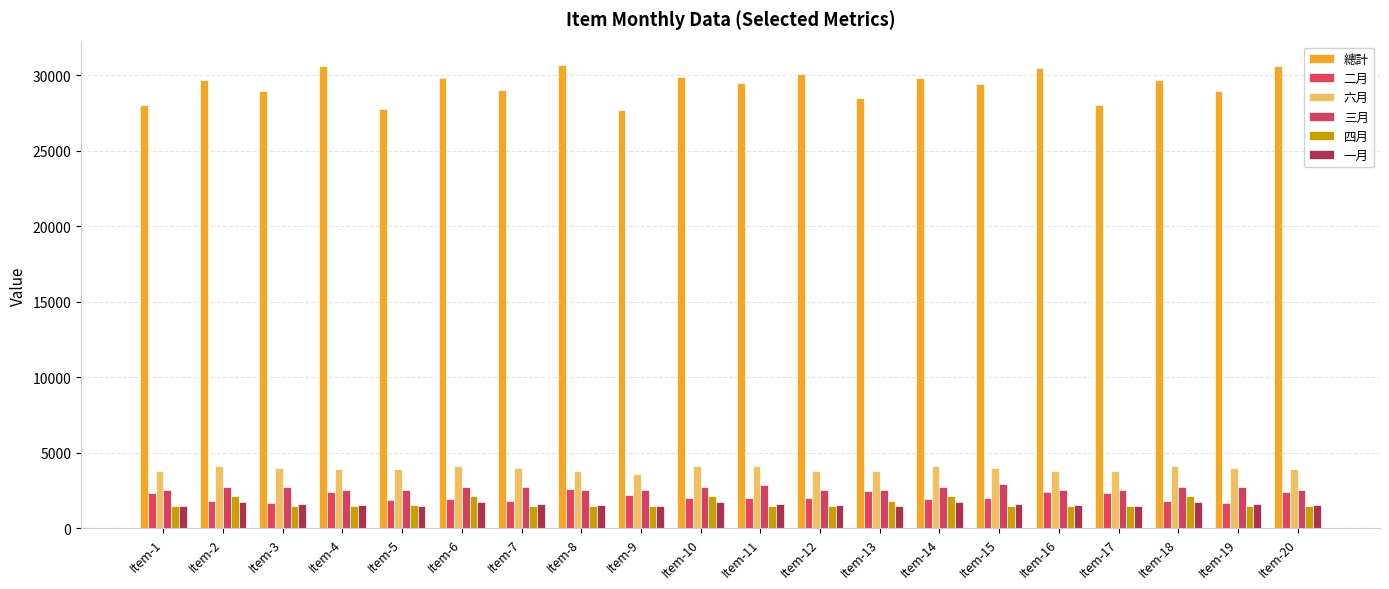

Reading left to right, what are all the values shown in this chart?

總計: 28010	29700	28950	30600	27800	29800	29050	30700	27710	29900	29485	30100	28485	29850	29400	30500	28010	29700	28950	30600
二月: 2300	1800	1700	2400	1855	1900	1800	2600	2200	2000	1985	2000	2450	1950	2000	2400	2300	1800	1700	2400
六月: 3800	4100	4000	3900	3950	4100	4000	3800	3600	4100	4150	3800	3800	4100	4000	3800	3800	4100	4000	3900
三月: 2500	2700	2750	2500	2500	2700	2750	2500	2500	2700	2850	2500	2500	2700	2900	2500	2500	2700	2750	2500
四月: 1475	2100	1500	1475	1560	2100	1500	1475	1475	2100	1500	1475	1800	2100	1500	1475	1475	2100	1500	1475
一月: 1500	1750	1600	1525	1500	1750	1600	1525	1500	1750	1600	1525	1500	1750	1600	1525	1500	1750	1600	1525